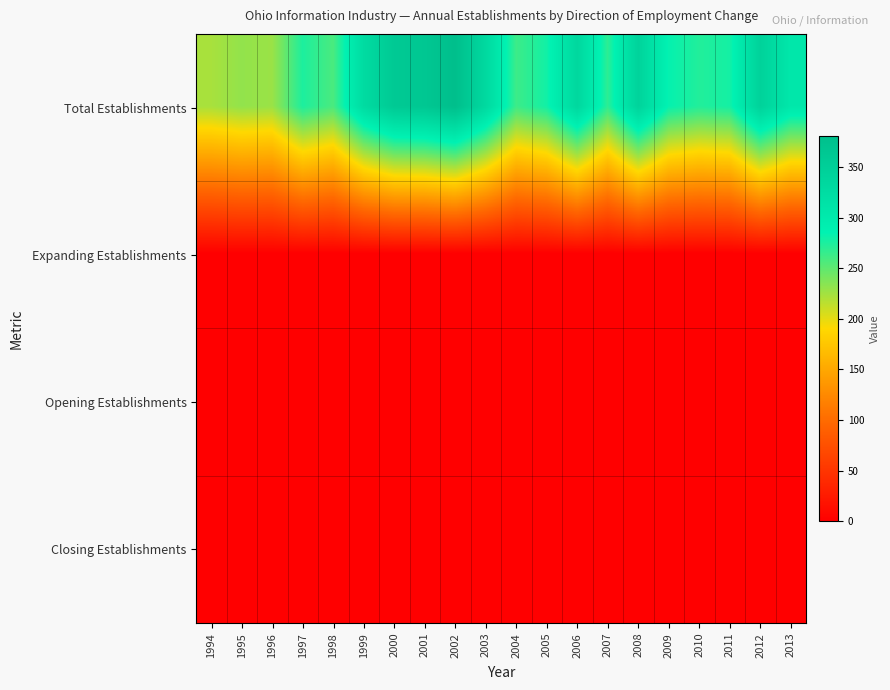

Rank the series at 2011 from highest to lowest value.

Total Establishments, Expanding Establishments, Opening Establishments, Closing Establishments